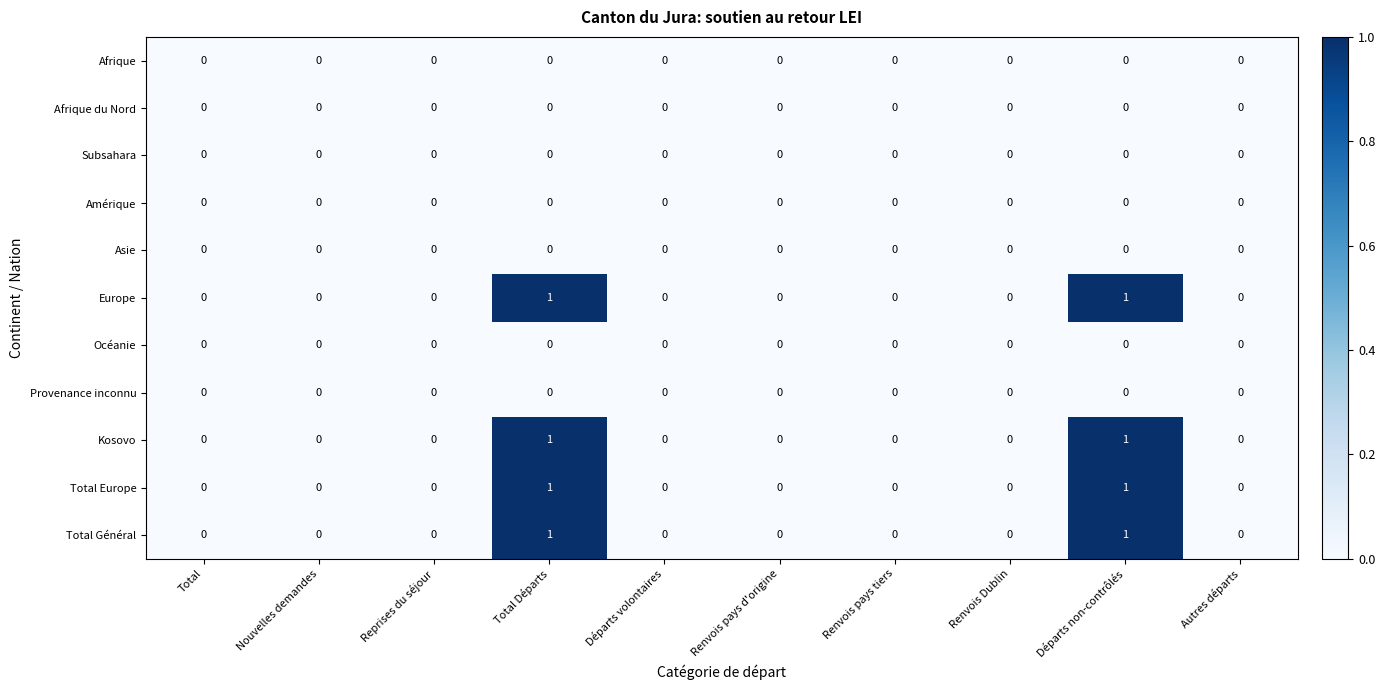

Is the value of Total Europe at Total Départs greater than the value of Kosovo at Autres départs?

Yes